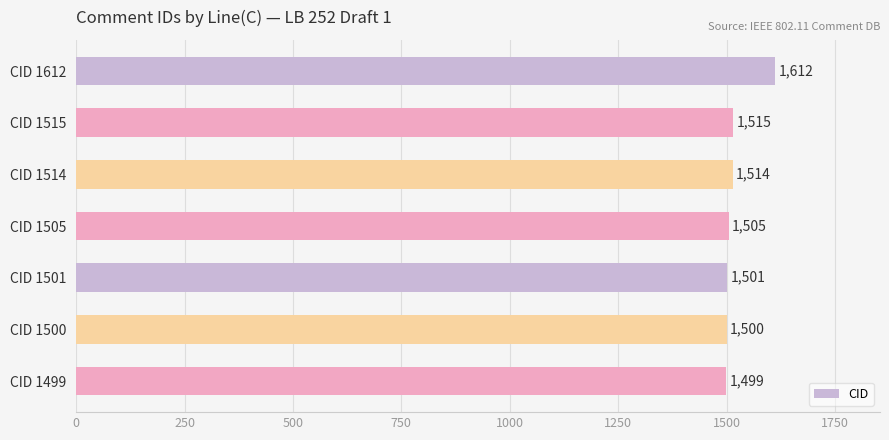

The value at CID 1515 is 1515. True or false?

True